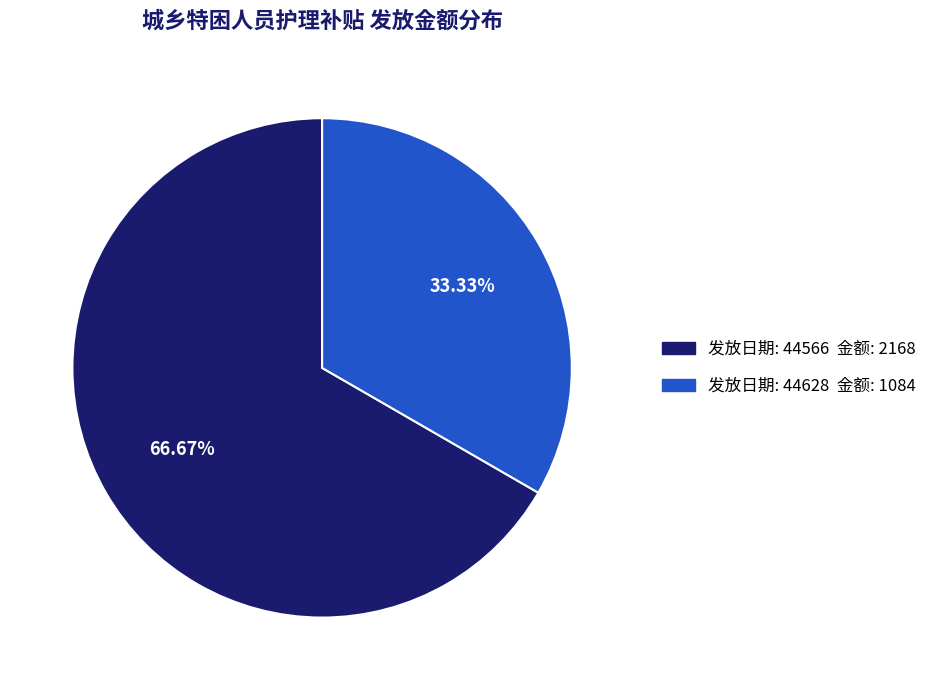

Is there any slice that represents more than half of the pie?

Yes